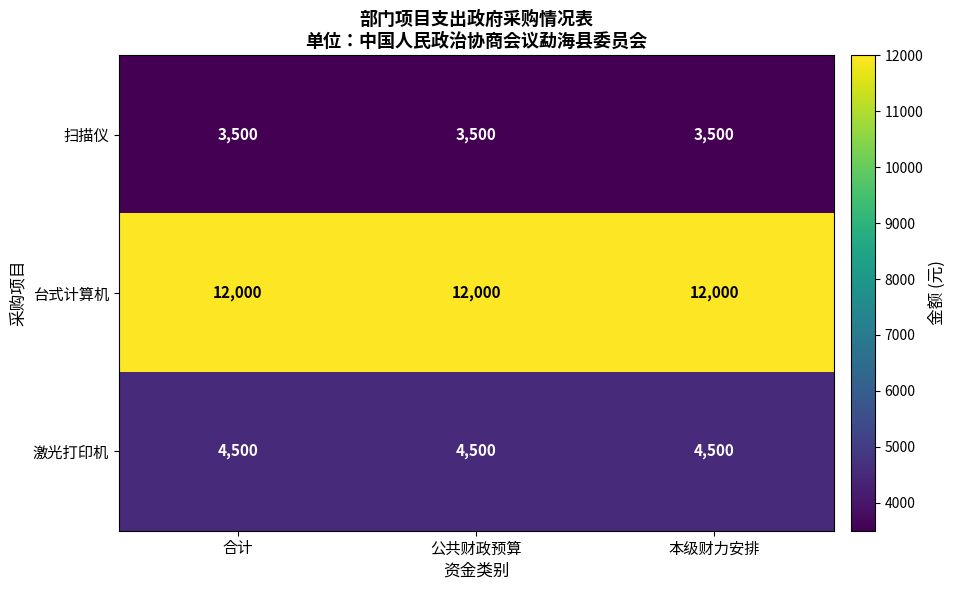

Which series has the largest total across all categories?

台式计算机